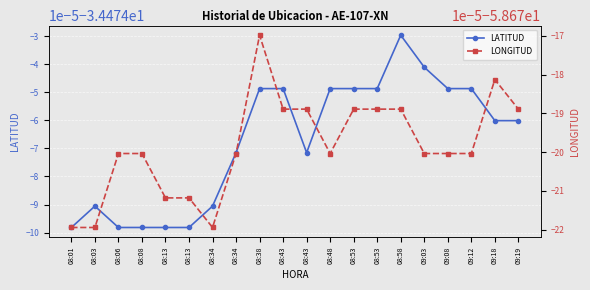

List the series in order of their peak value, lowest first.

LONGITUD, LATITUD